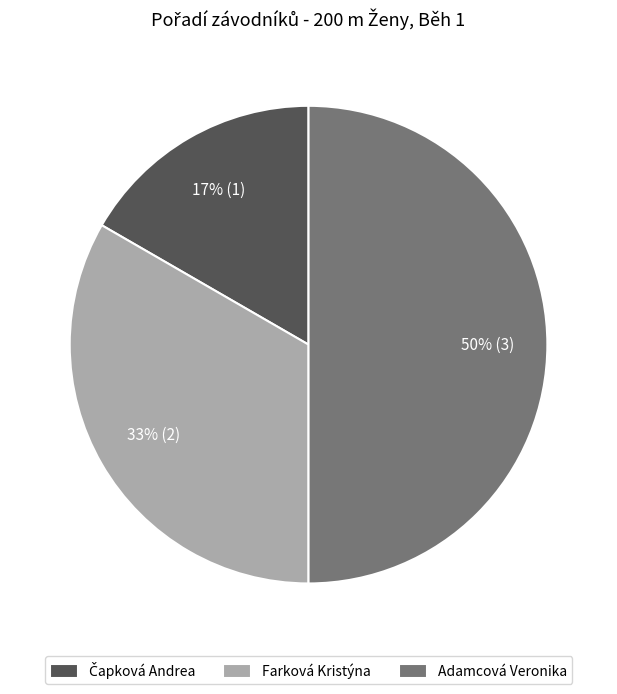

Count the number of slices in the pie.

3